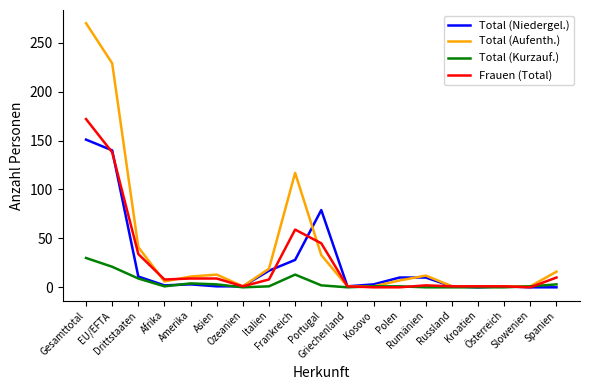

Is the value of Total (Kurzauf.) at Polen greater than the value of Total (Aufenth.) at EU/EFTA?

No